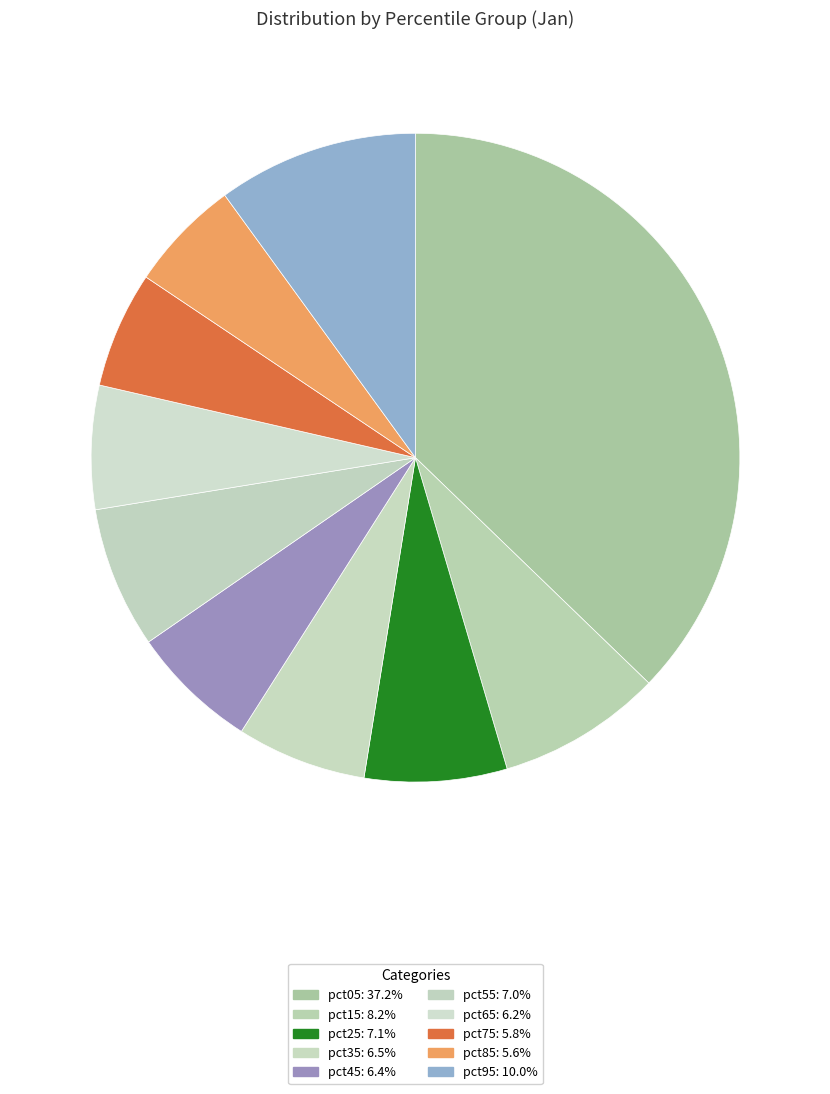

How many slices are in this pie chart?

10